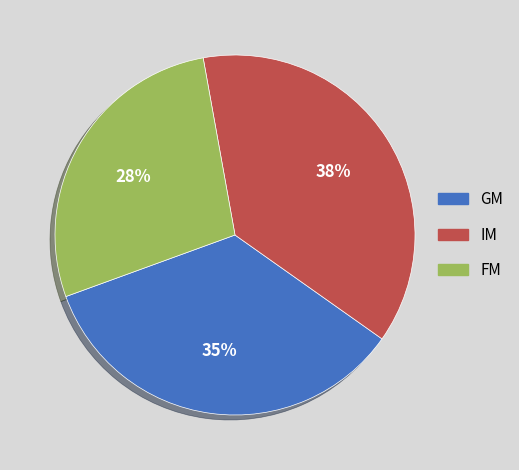

To the nearest percent, what is the average slice percentage?

33%